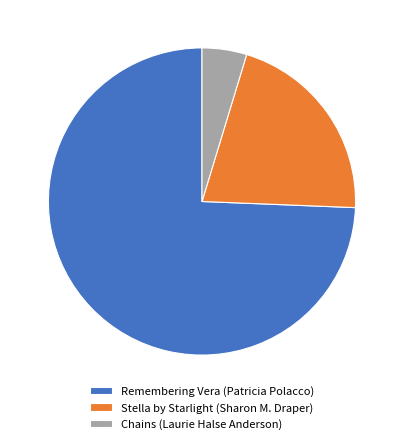

Which has a higher value, Remembering Vera (Patricia Polacco) or Chains (Laurie Halse Anderson)?

Remembering Vera (Patricia Polacco)